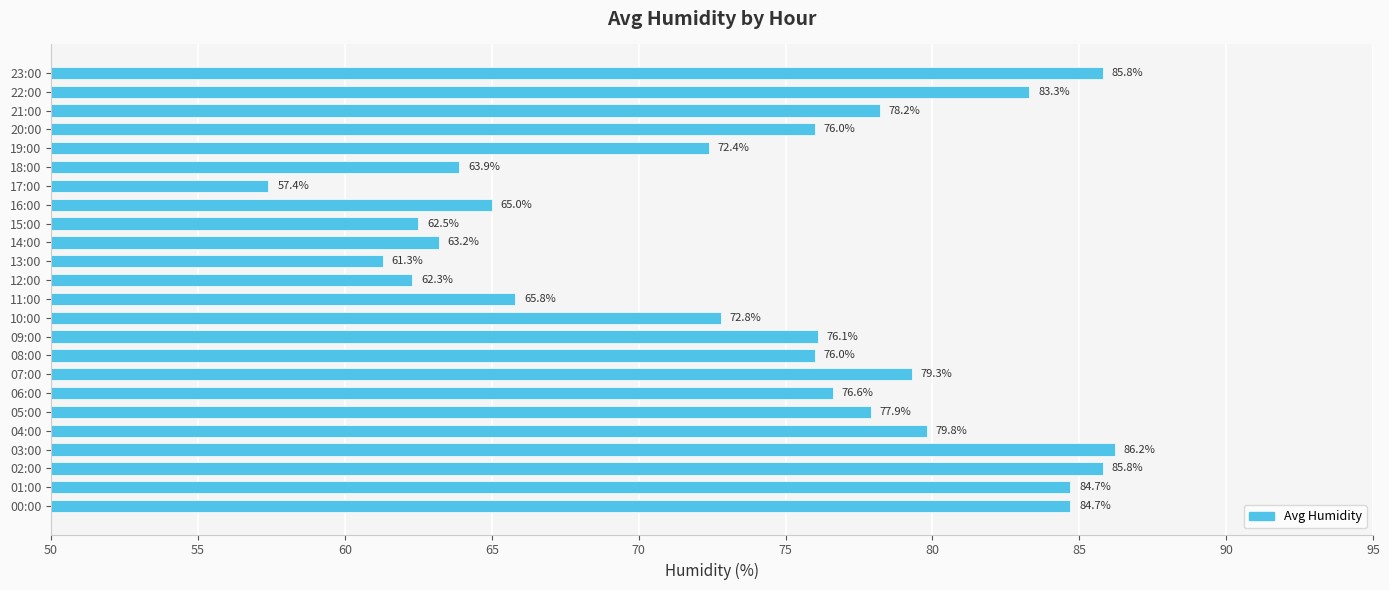

Which label corresponds to the largest value in the chart?

03:00